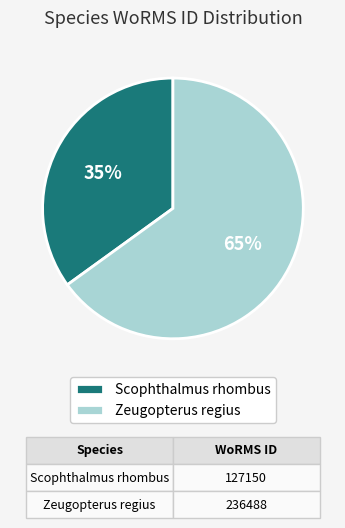

Which slice represents more than half of the pie?

Zeugopterus regius